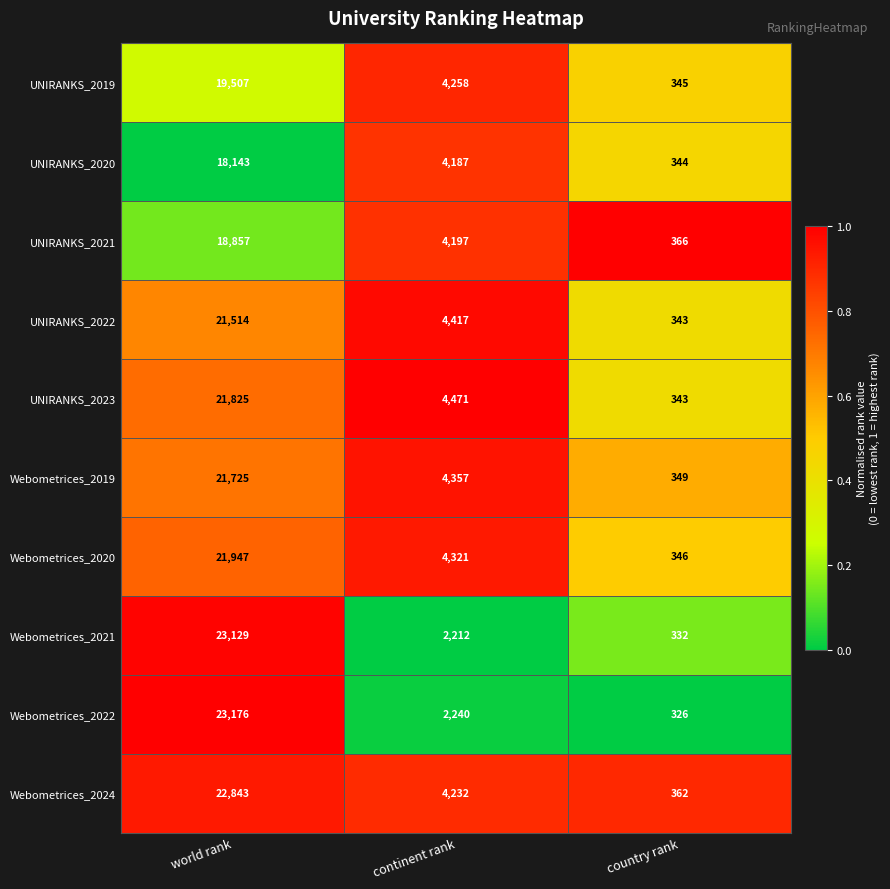

Which series has the largest total across all categories?

Webometrices_2024